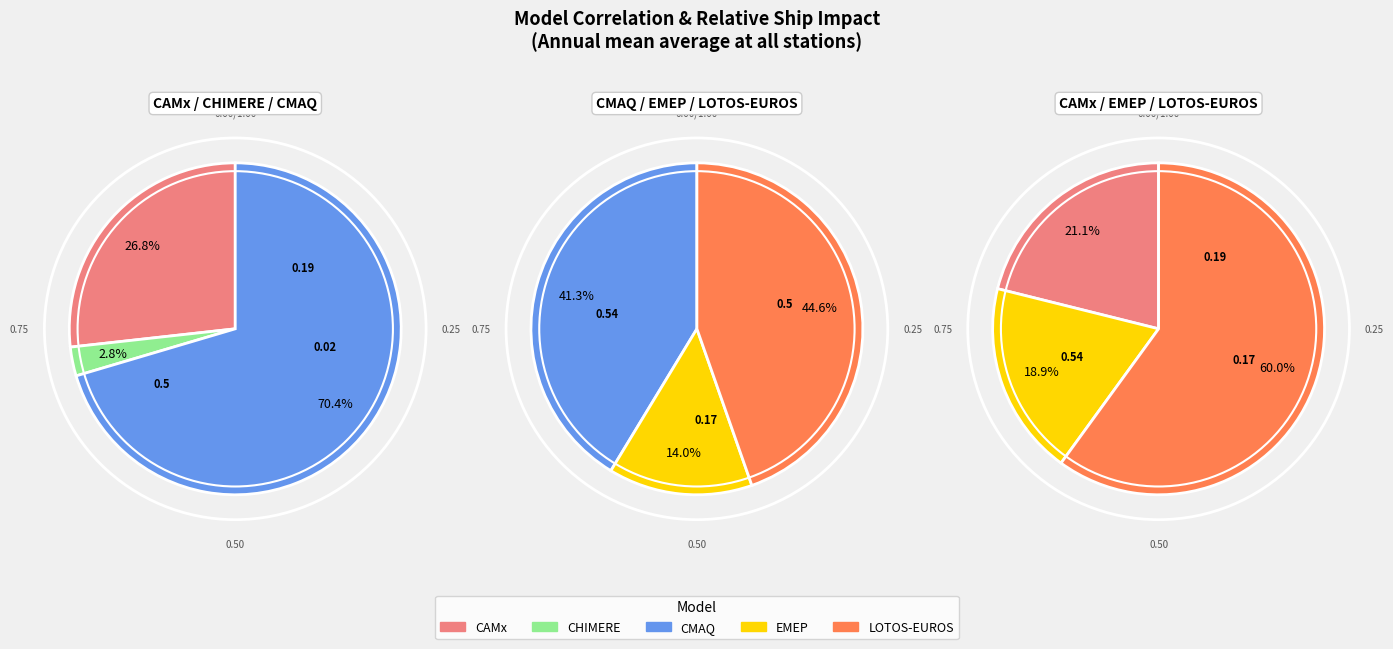

What is the change in value from CHIMERE to LOTOS-EUROS?

+0.5